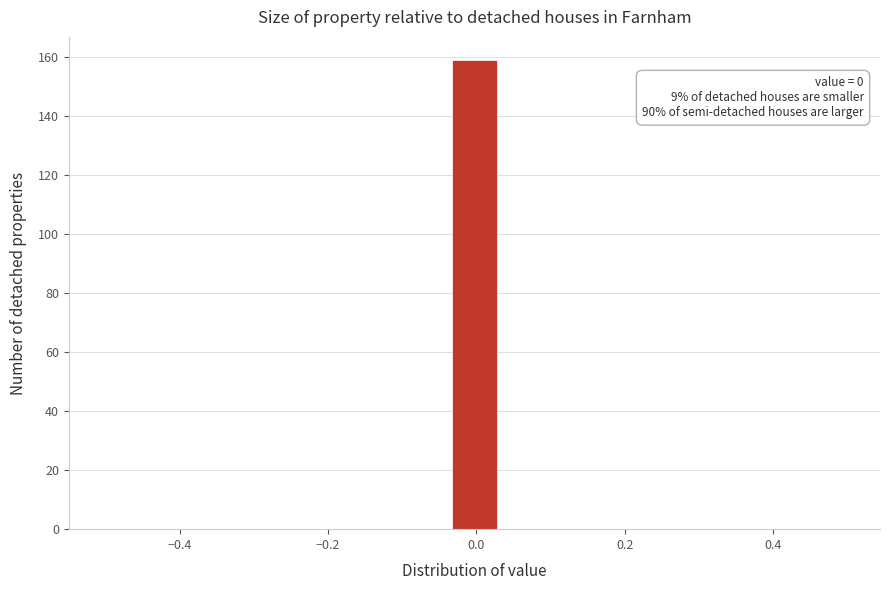

Around what value on the x-axis is the tallest bar? Give the approximate position of its centre, as read against the axis.

0.00